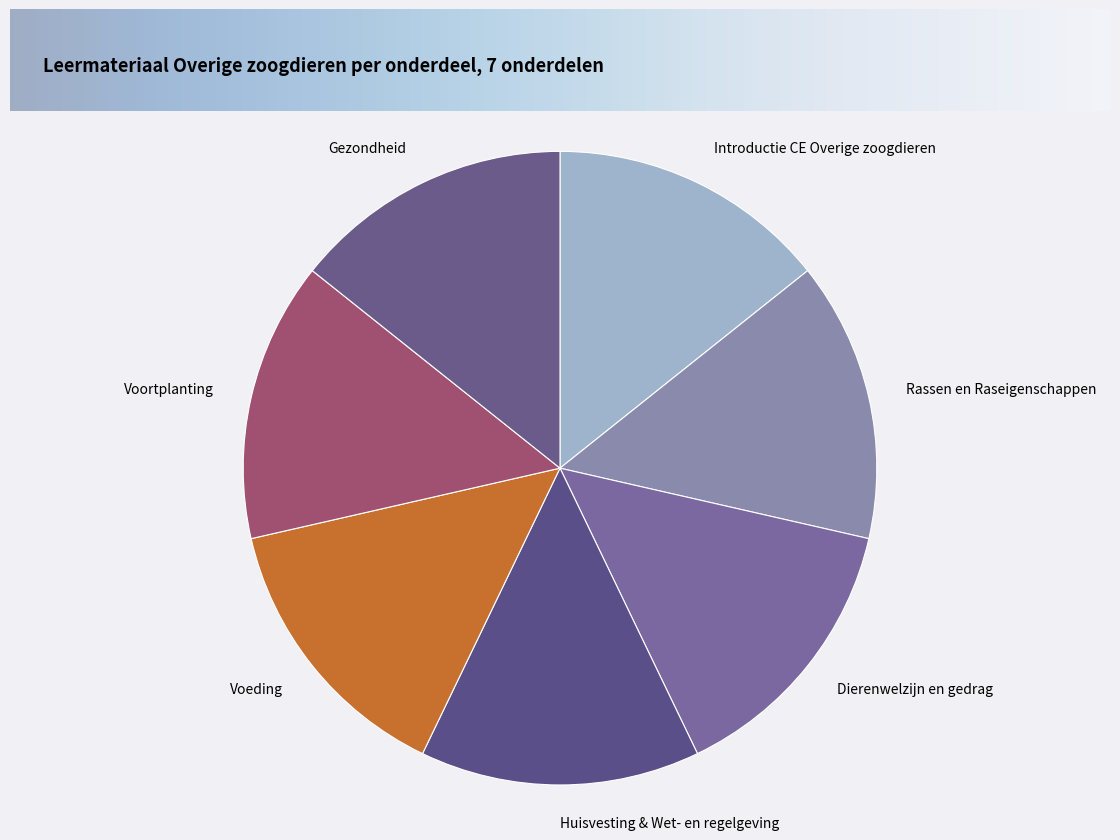

Combined, do Voortplanting and Introductie CE Overige zoogdieren account for over 50%?

No